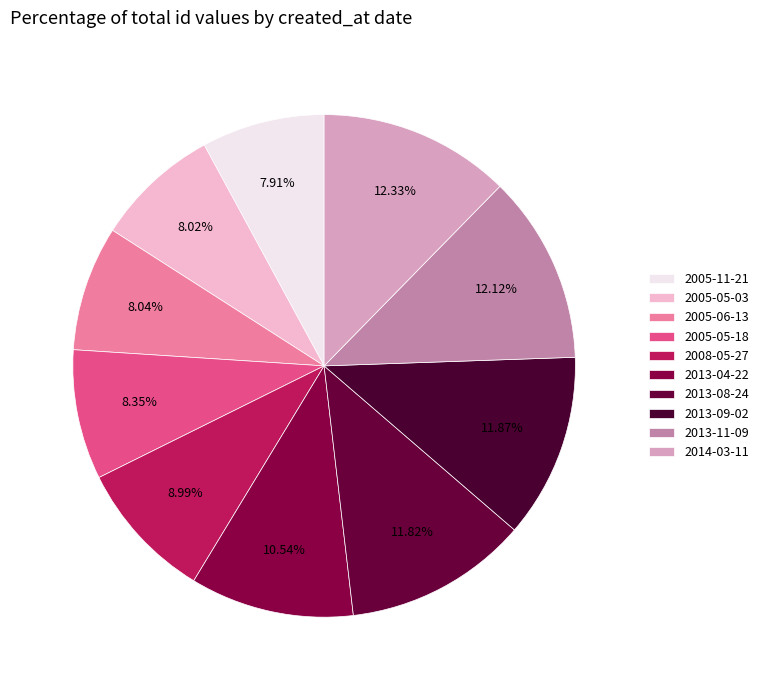

Which has a higher value, 2014-03-11 or 2005-11-21?

2014-03-11